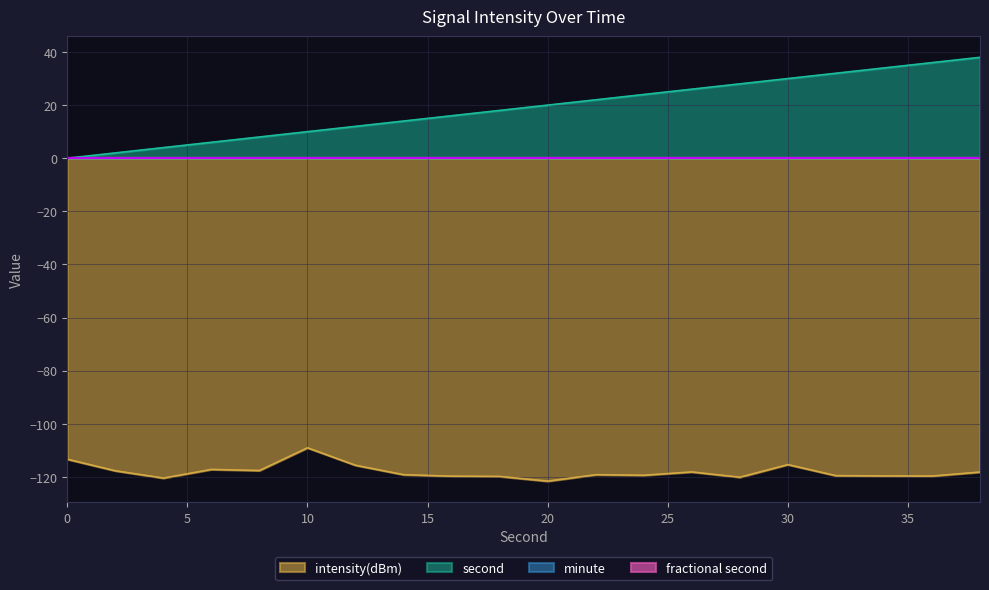

What is the difference between the intensity(dBm) values at 14 and 2?

1.5